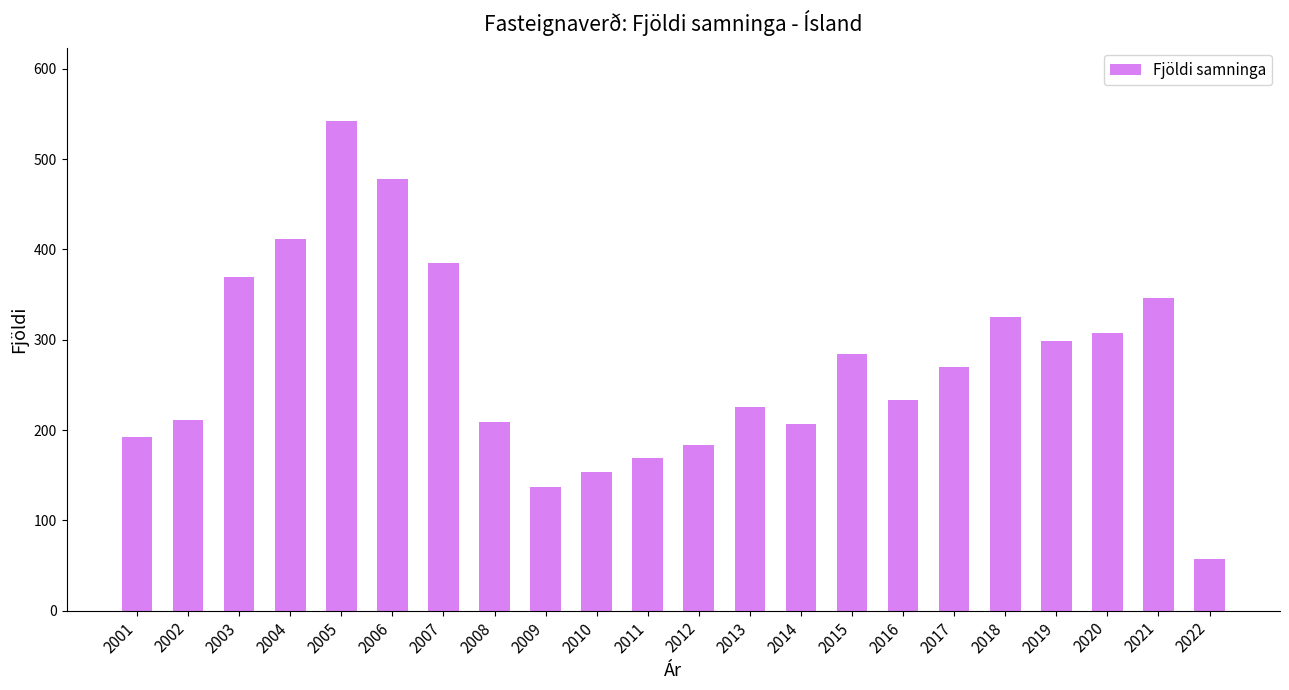

The chart shows a value of 307 at 2020. True or false?

True